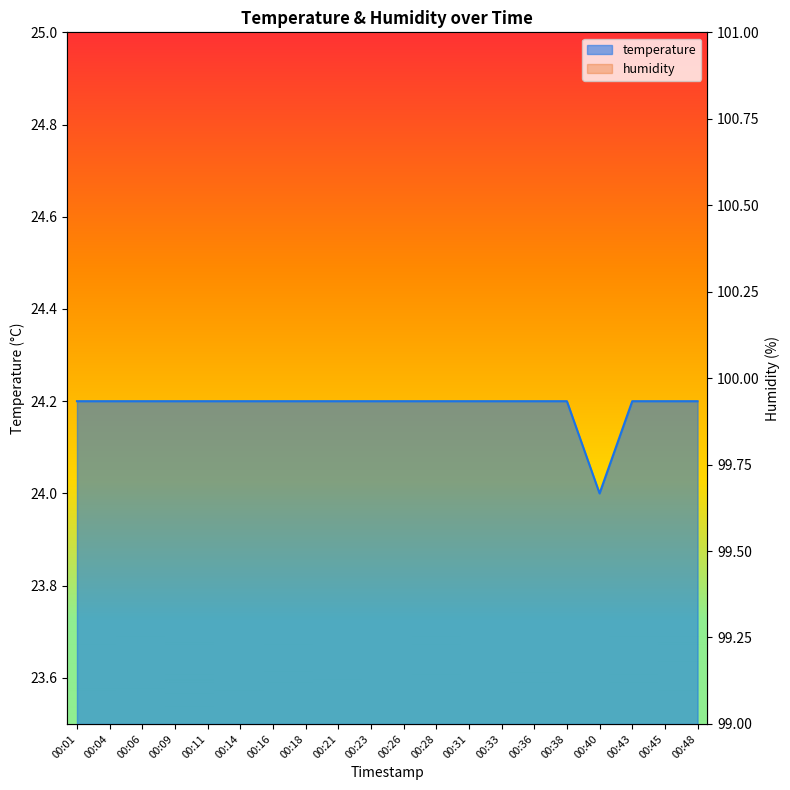

Which has a higher value, 00:11 or 00:36?

00:11